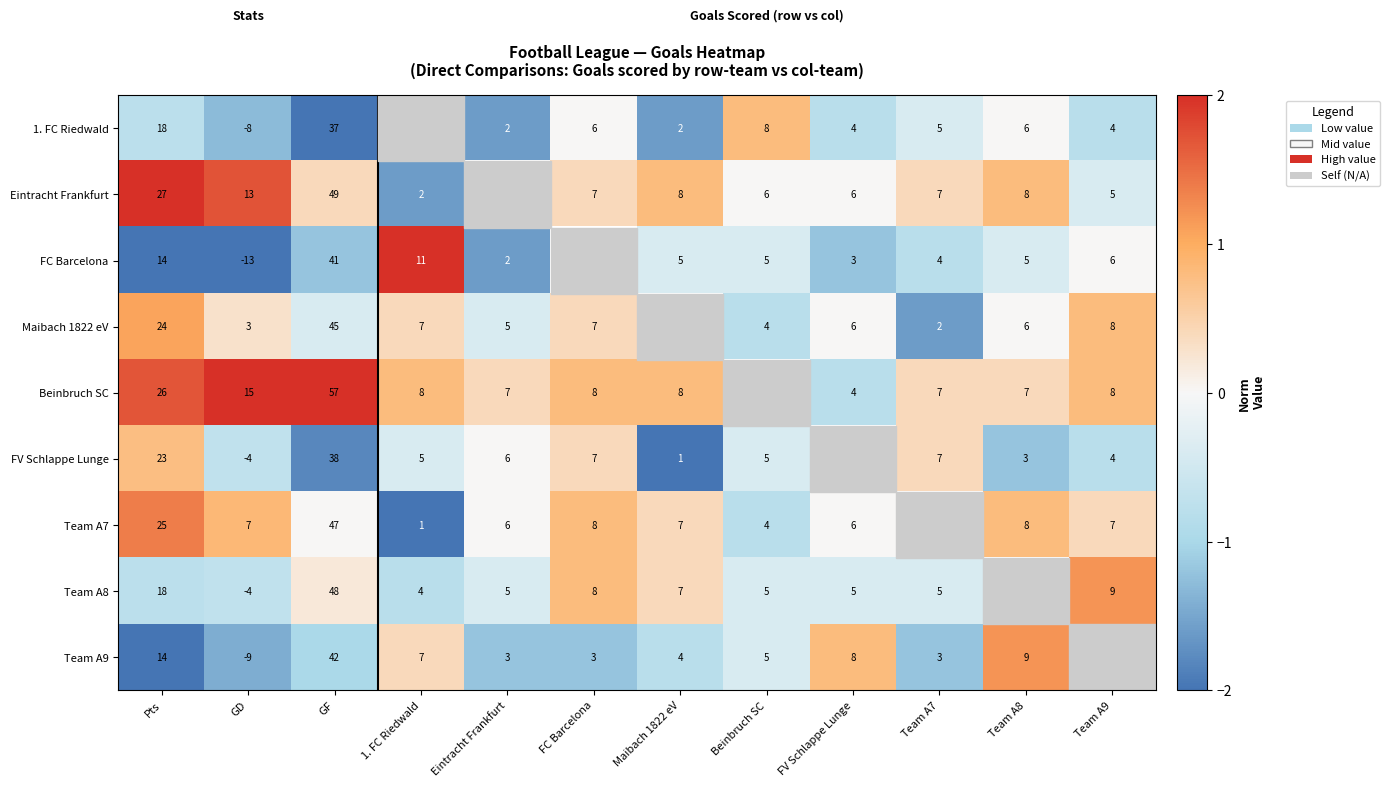

The value of Eintracht Frankfurt at Maibach 1822 eV is 1.3. True or false?

False